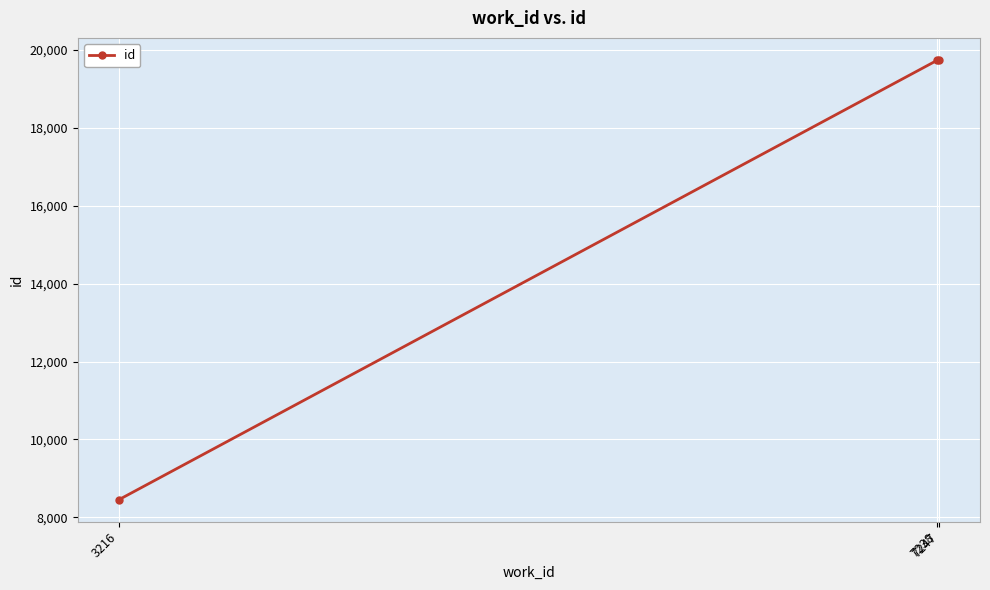

Approximately how many times larger is the value at 7247 compared to 3216?

2.3